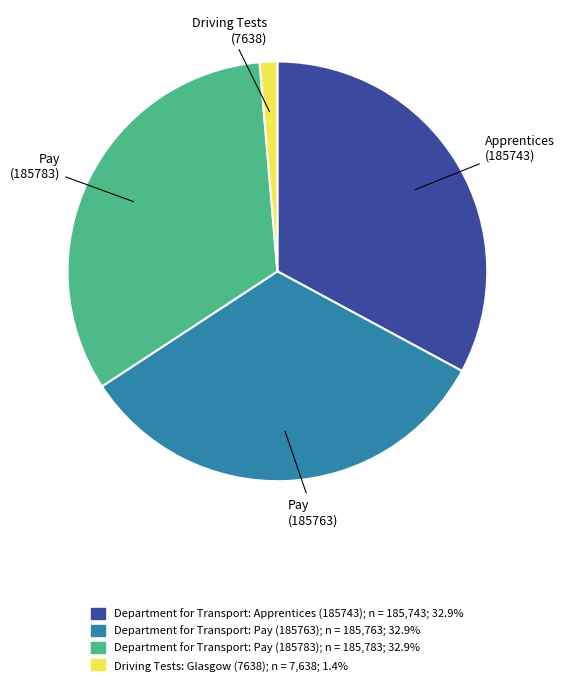

Which has a higher value, Department for Transport: Apprentices (185743) or Driving Tests: Glasgow (7638)?

Department for Transport: Apprentices (185743)